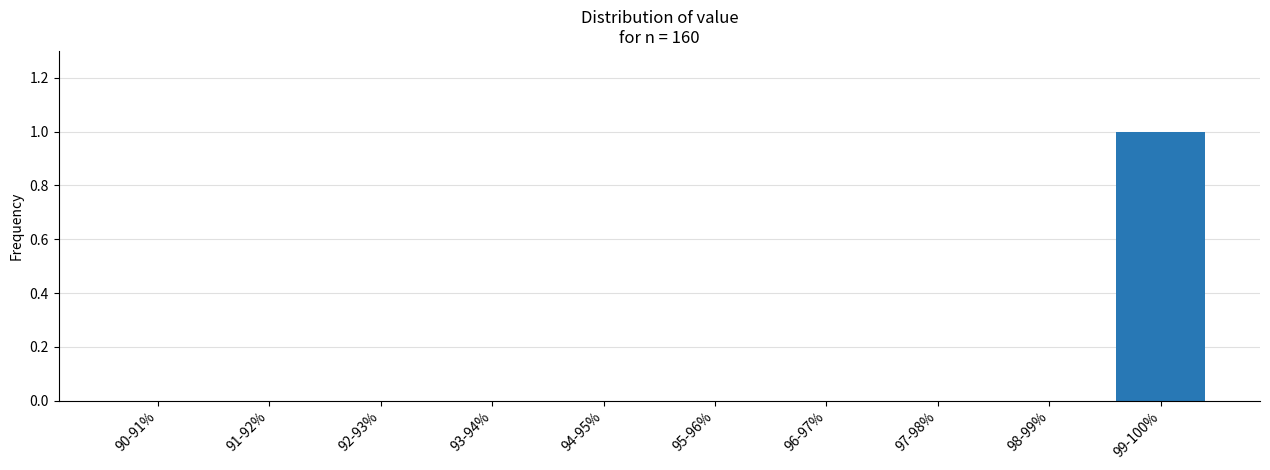

Reading left to right, what are all the values shown in this chart?

90-91%=0	91-92%=0	92-93%=0	93-94%=0	94-95%=0	95-96%=0	96-97%=0	97-98%=0	98-99%=0	99-100%=1